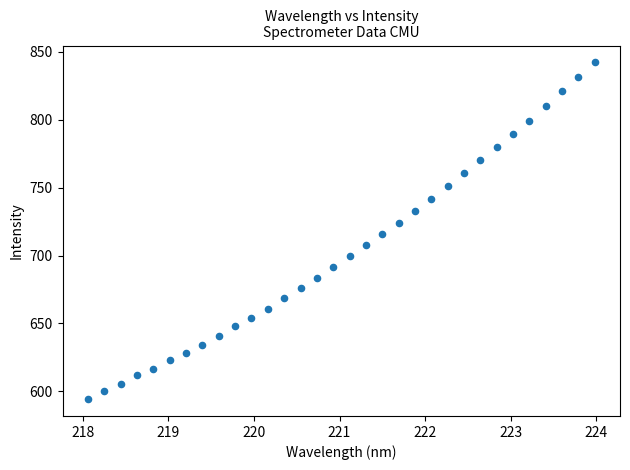

What is the range of X values (max minus min)?

5.9